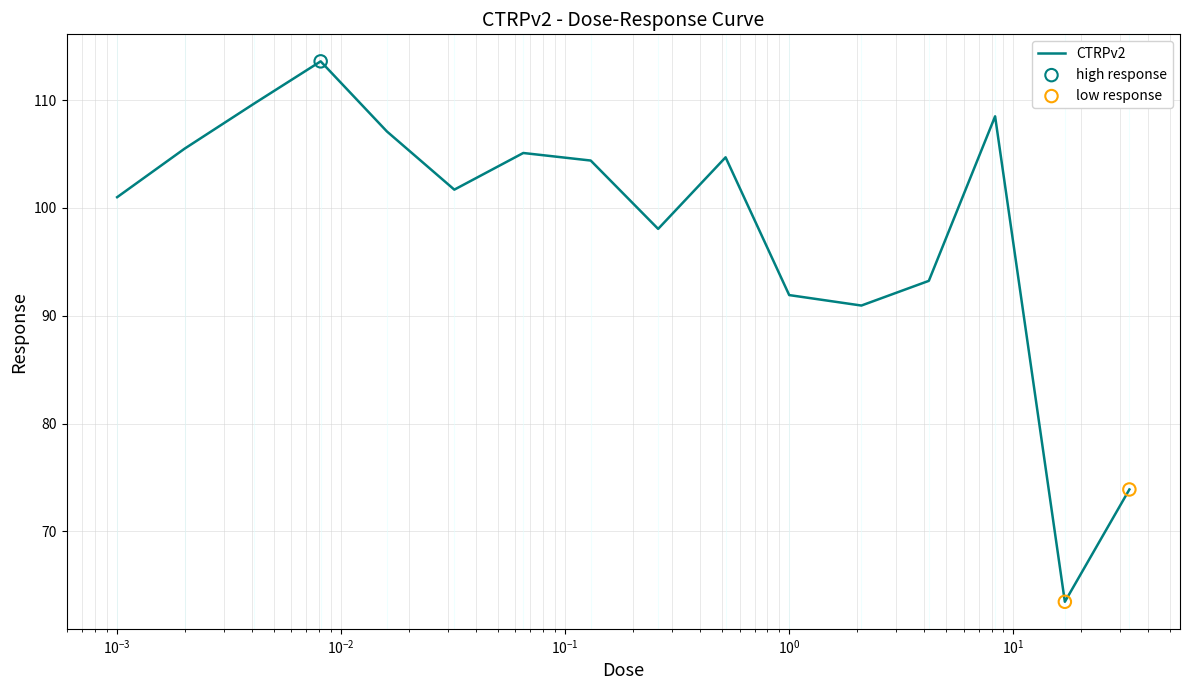

What is the maximum value shown in the chart?

113.6